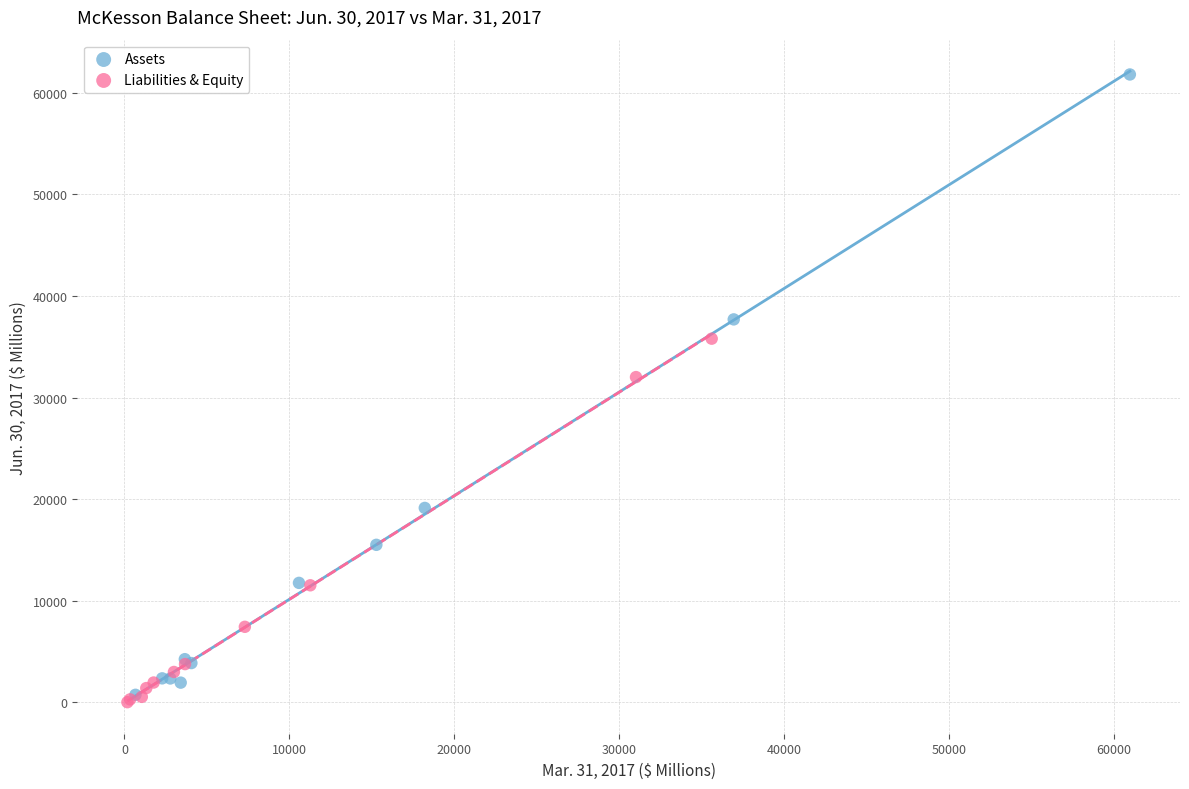

Which series contains the lowest Y value?

Liabilities & Equity